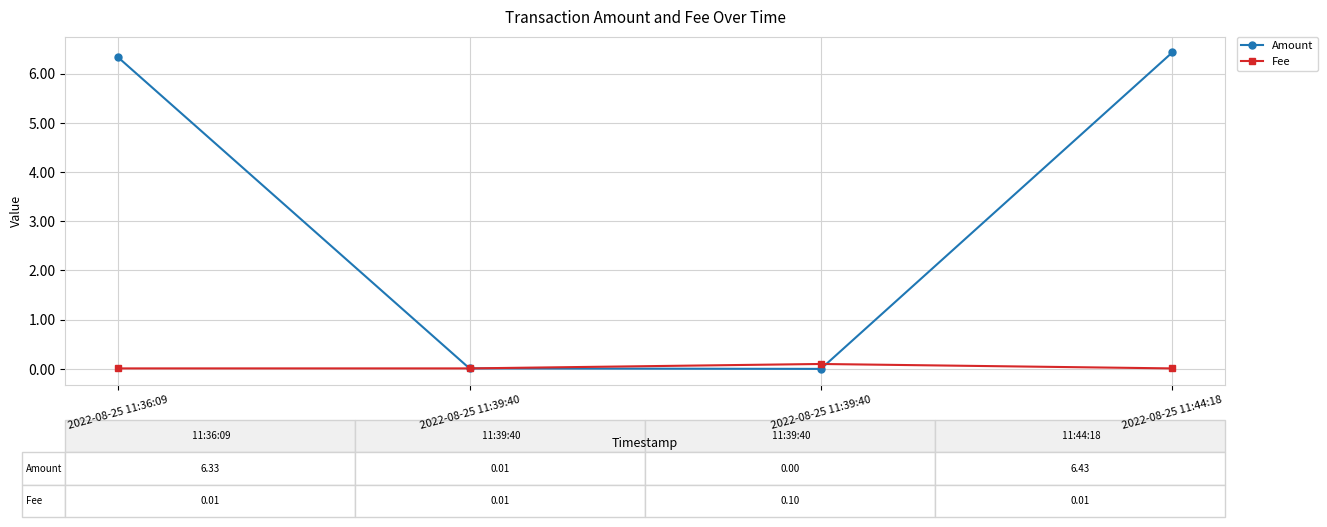

What are all the series names shown in the legend?

Amount, Fee